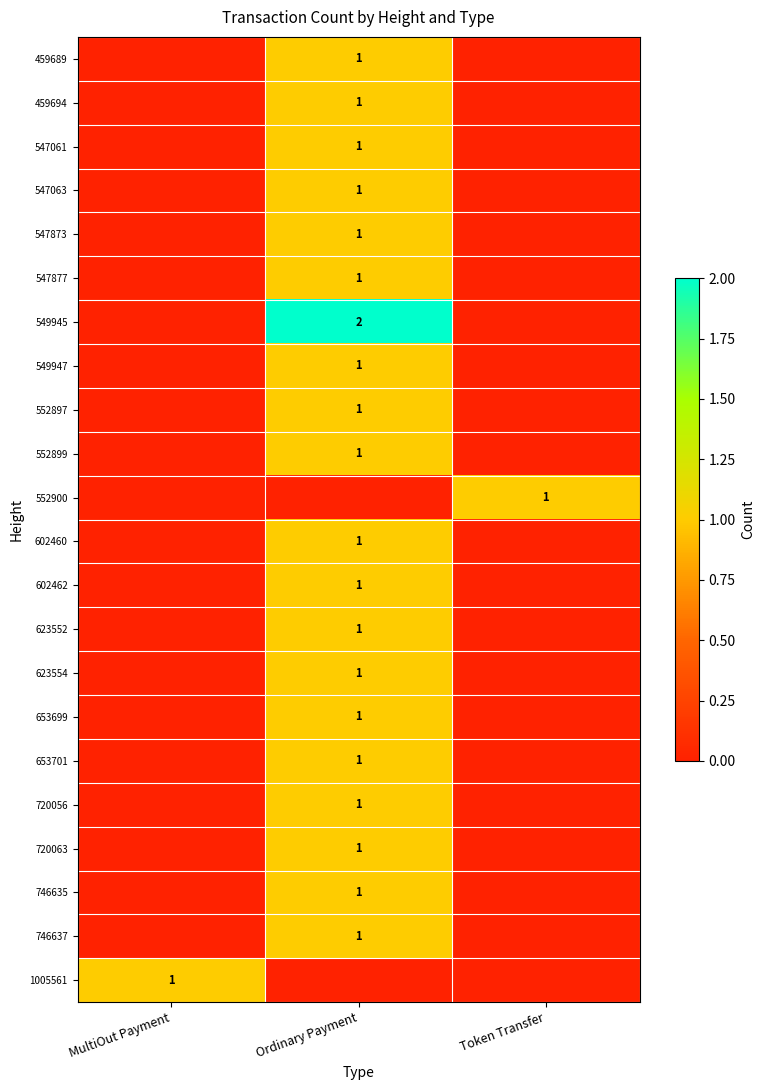

Is it true that 623554 equals 1 at Ordinary Payment?

True